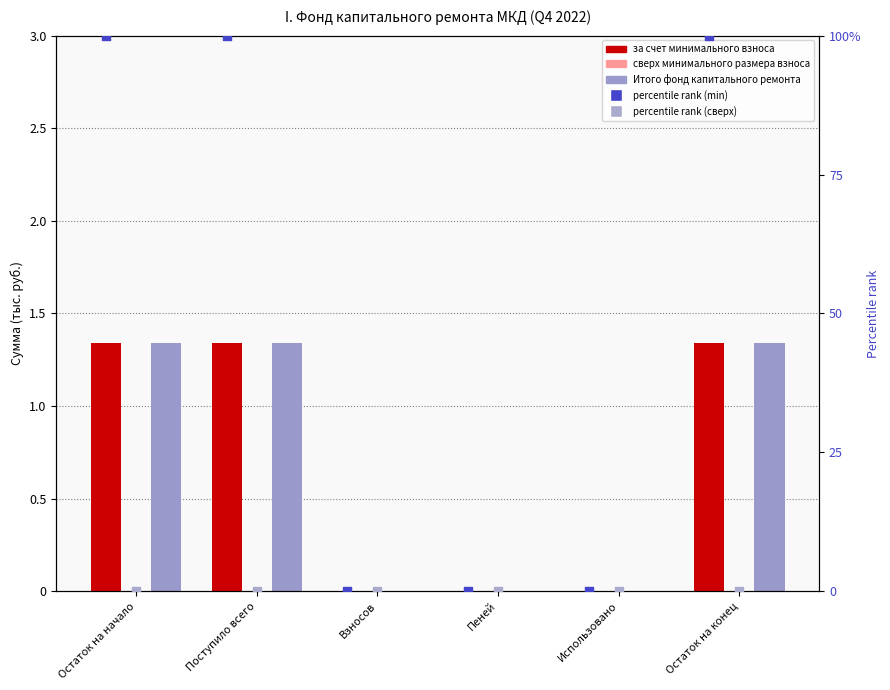

Which series reaches the minimum Y coordinate?

за счет минимального взноса